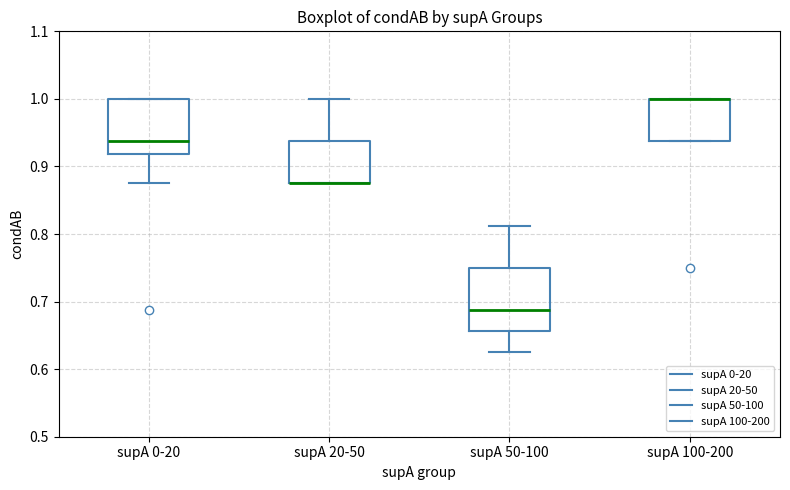

Where is the lower edge of the box for supA 100-200 on the y-axis? The values are not printed on the chart, so give them approximately, as read against the axis.

0.94